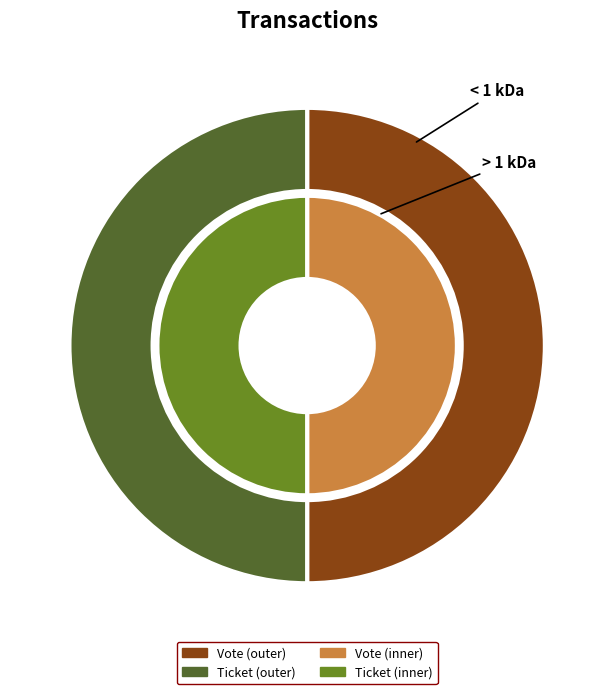

What is the largest slice in the pie chart?

Vote